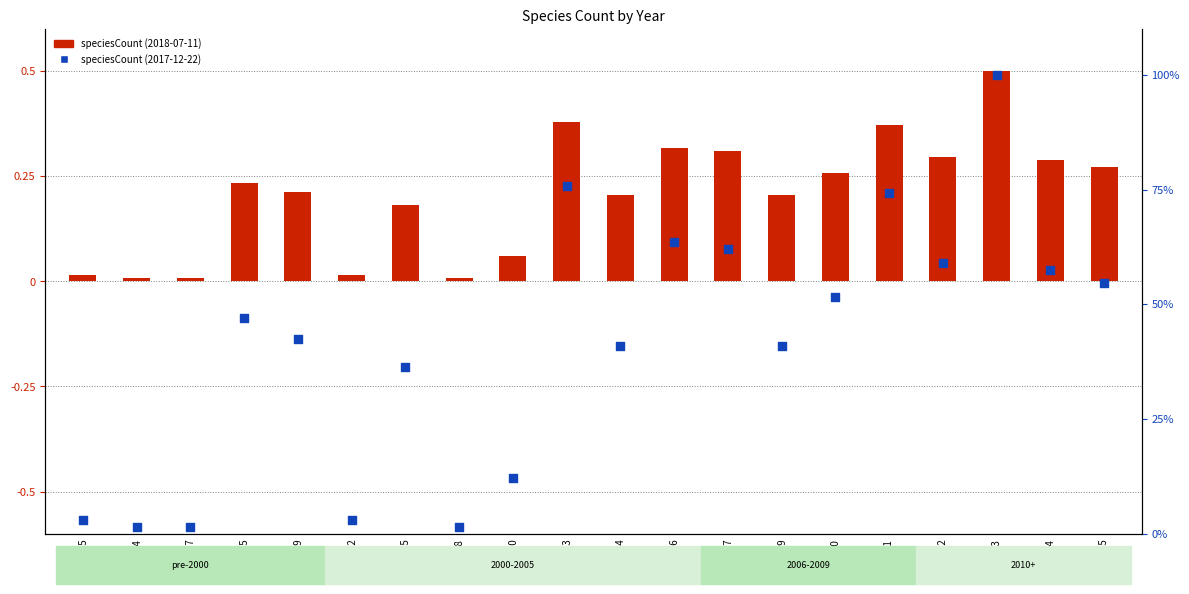

Which series has the largest Y range (max minus min)?

speciesCount (2017-12-22)